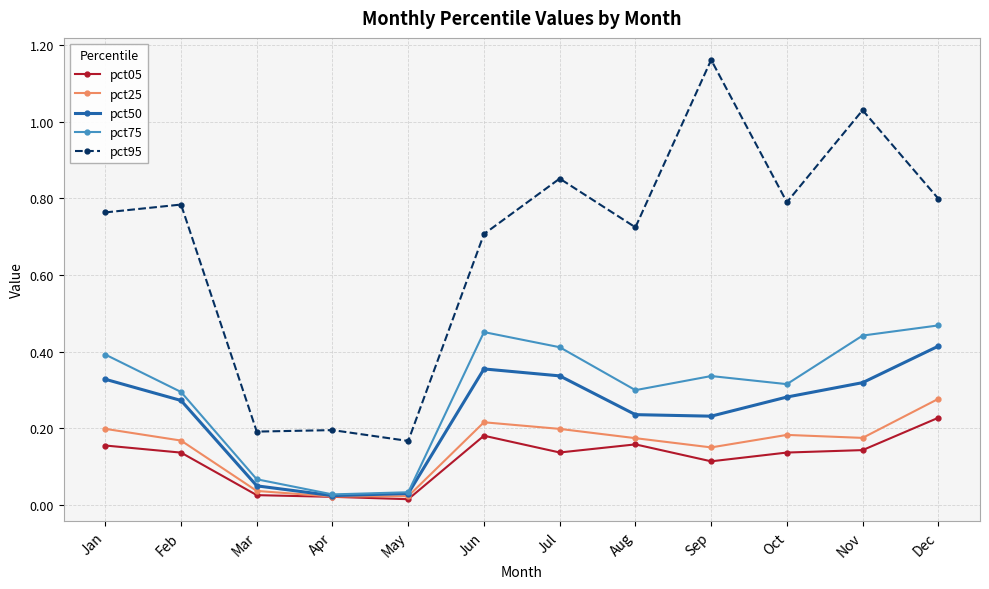

True or false: pct05 and pct95 intersect in this chart.

False